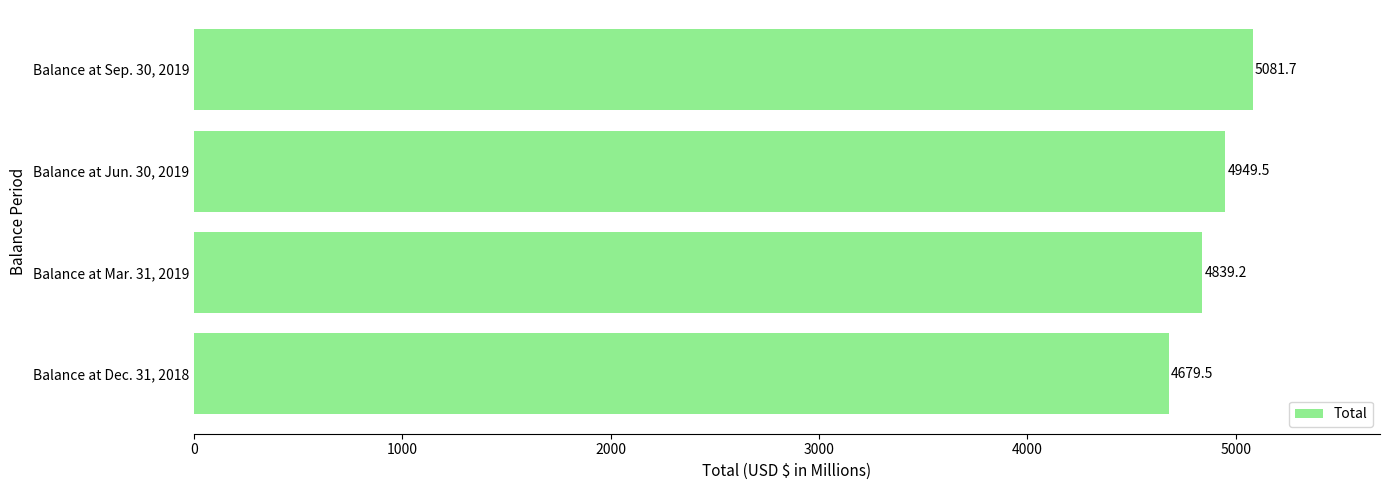

What is the change in value from Balance at Jun. 30, 2019 to Balance at Sep. 30, 2019?

+132.2